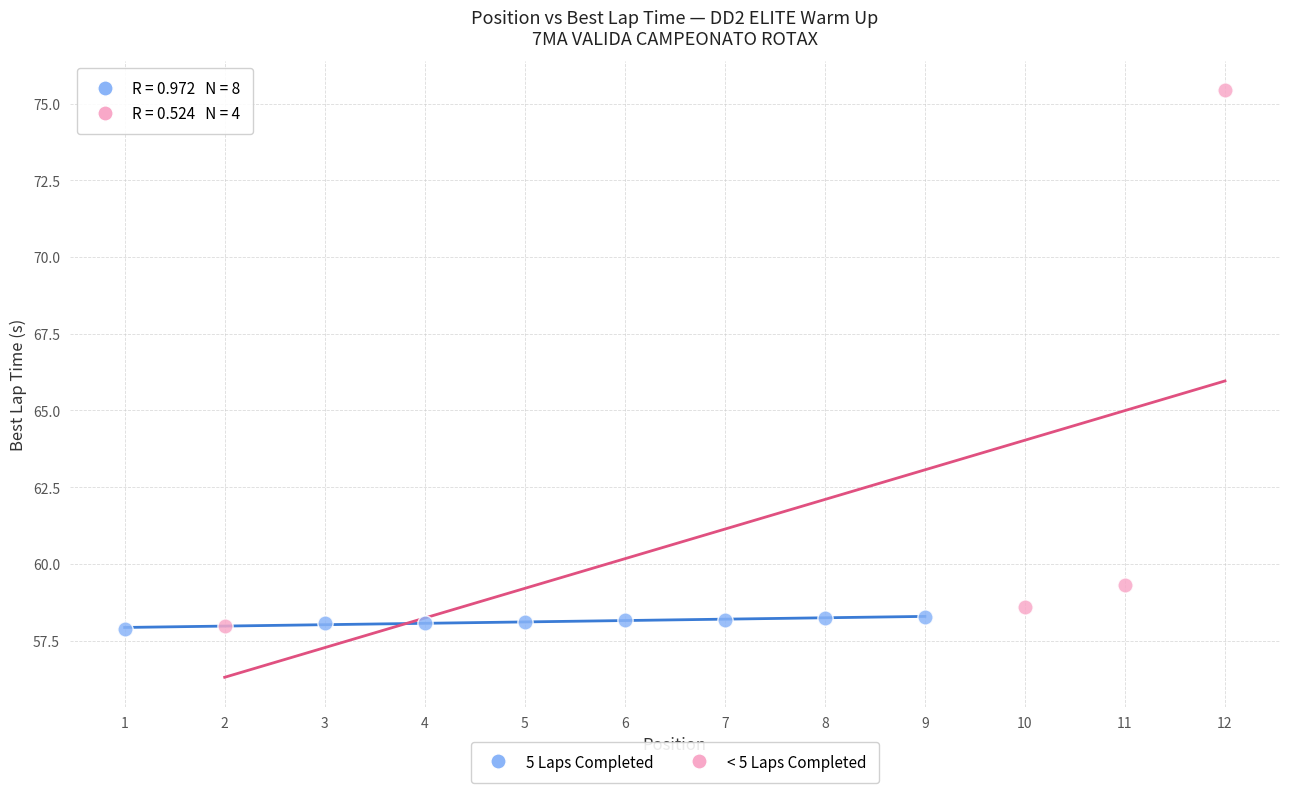

Which series has the widest spread of Y values?

< 5 Laps Completed